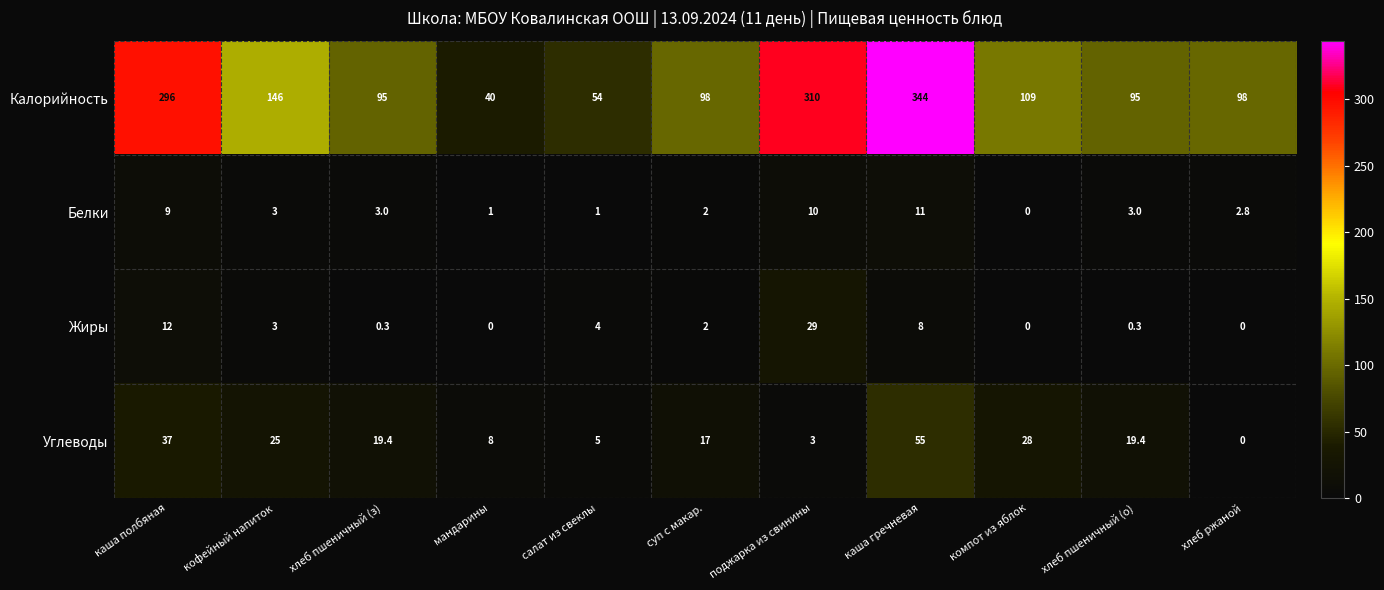

At which label does Углеводы first exceed 19?

каша полбяная